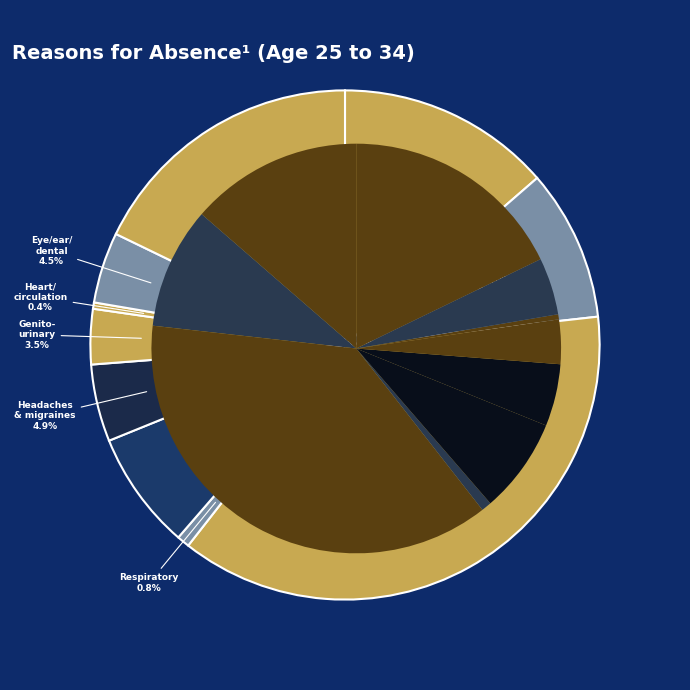

Which has a higher value, Mental health problems or Gastrointestinal problems?

Mental health problems